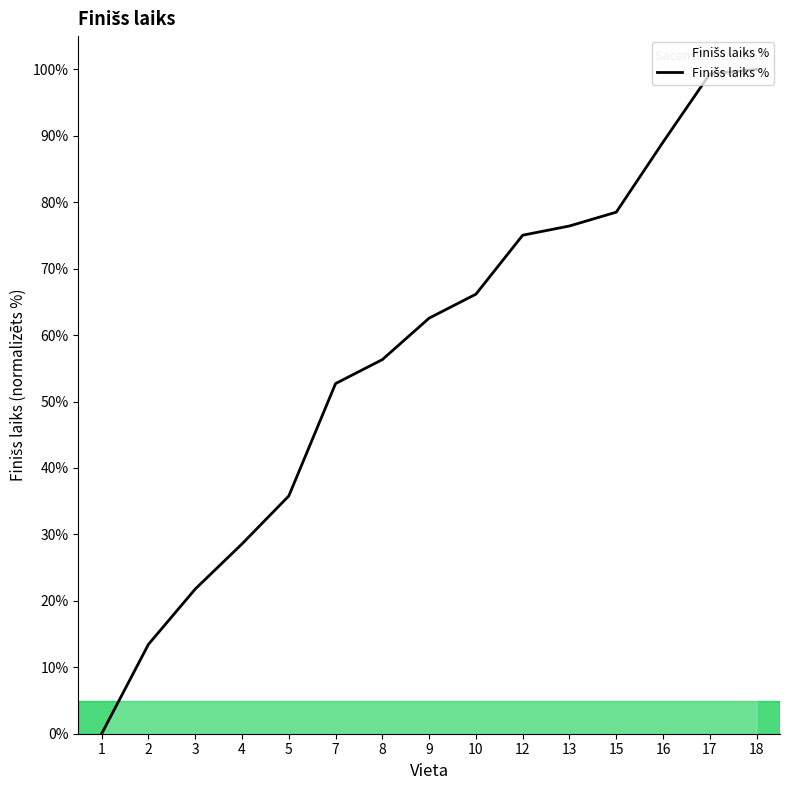

What value does the data have at 17?

99.3